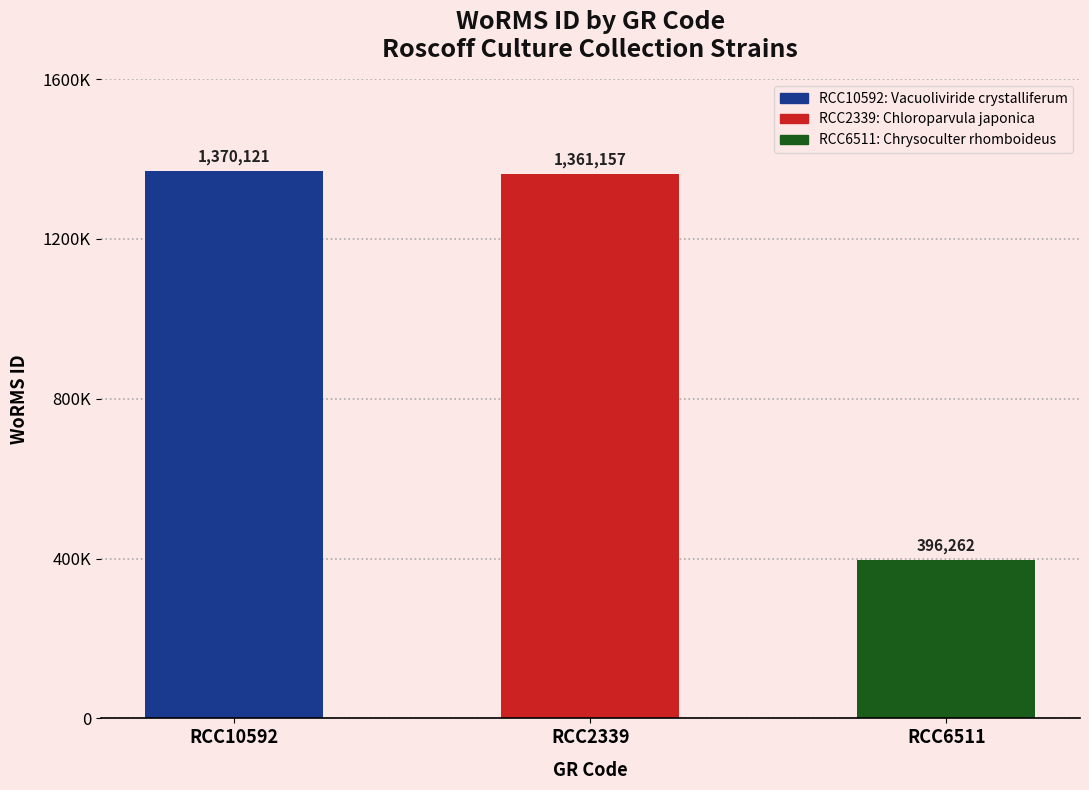

What is the label of the 1st bar from the right?

RCC6511